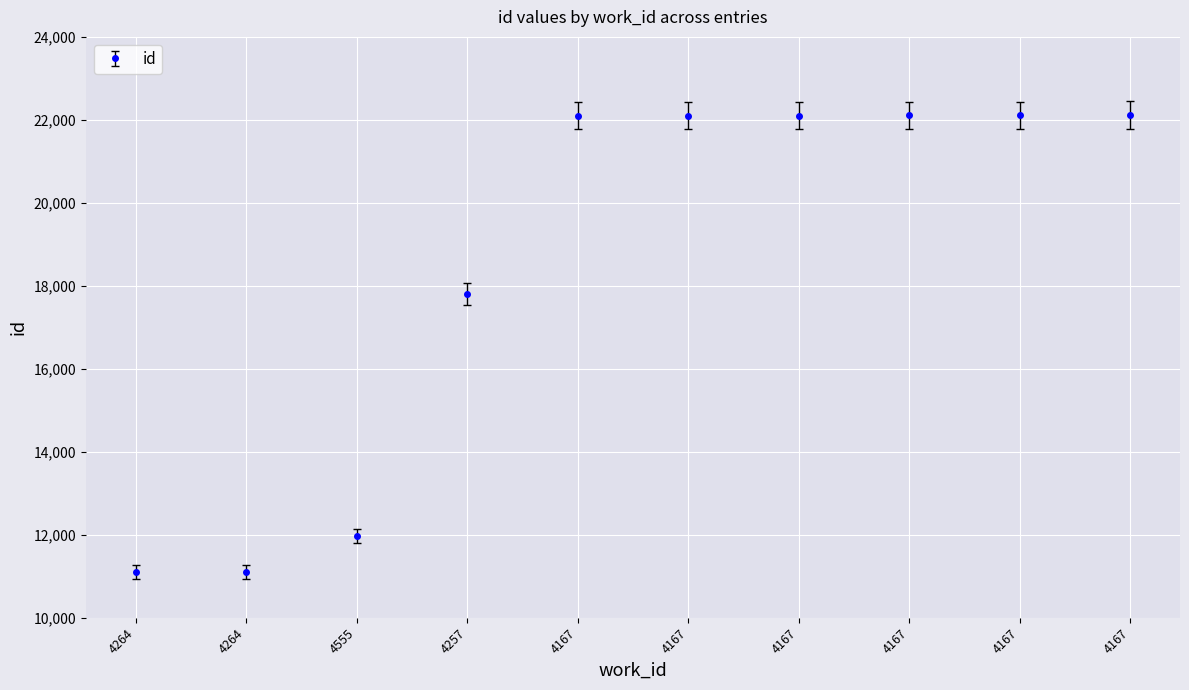

True or false: there are more than 0 points higher than both neighbors.

False